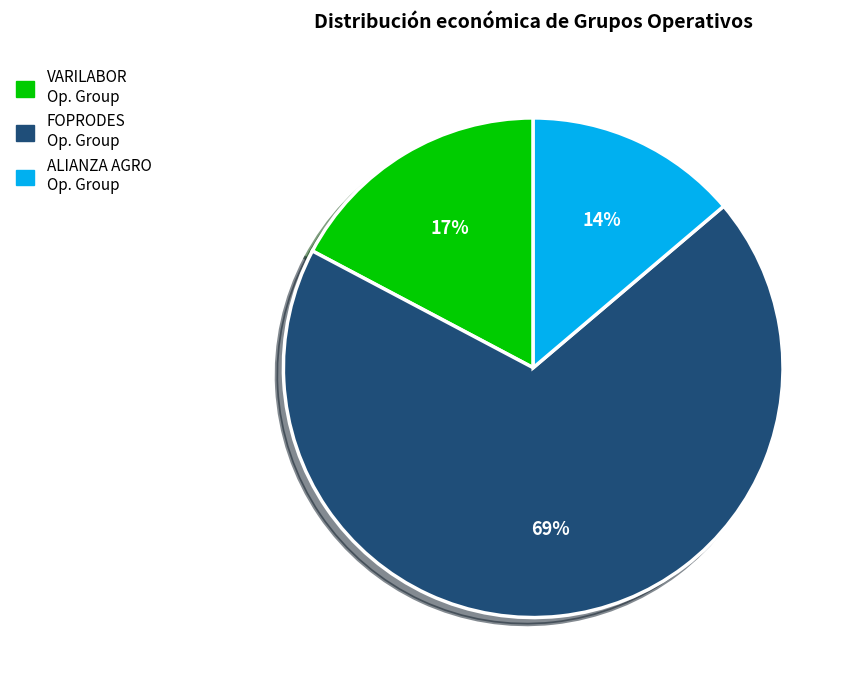

Does any single category account for the majority?

Yes